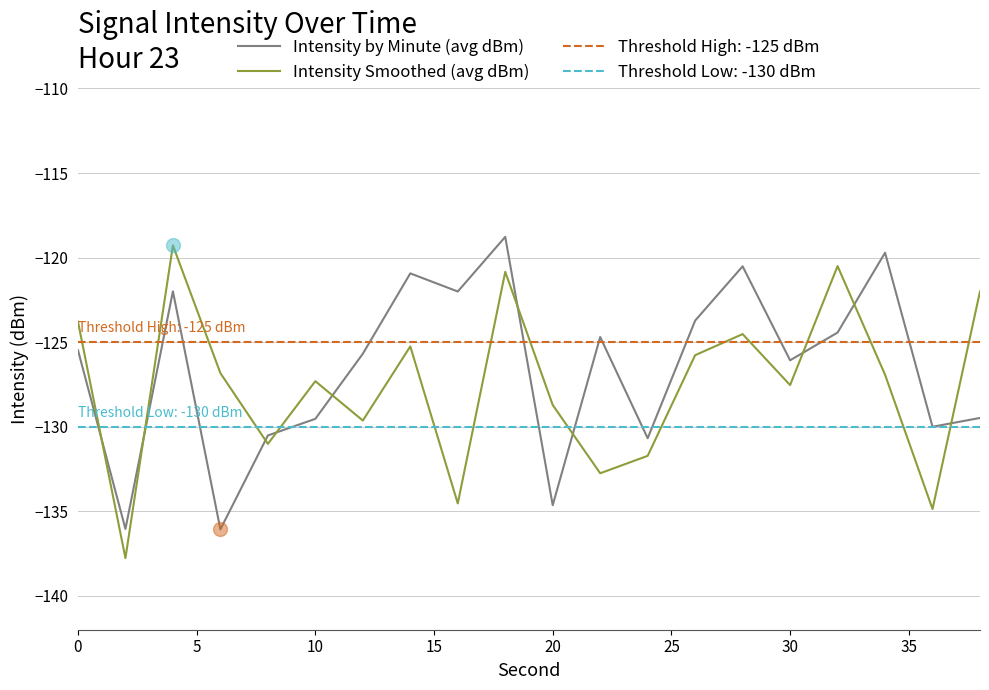

After their last crossing, which series has the higher values: Intensity by Minute (avg dBm) or Intensity Smoothed (avg dBm)?

Intensity Smoothed (avg dBm)